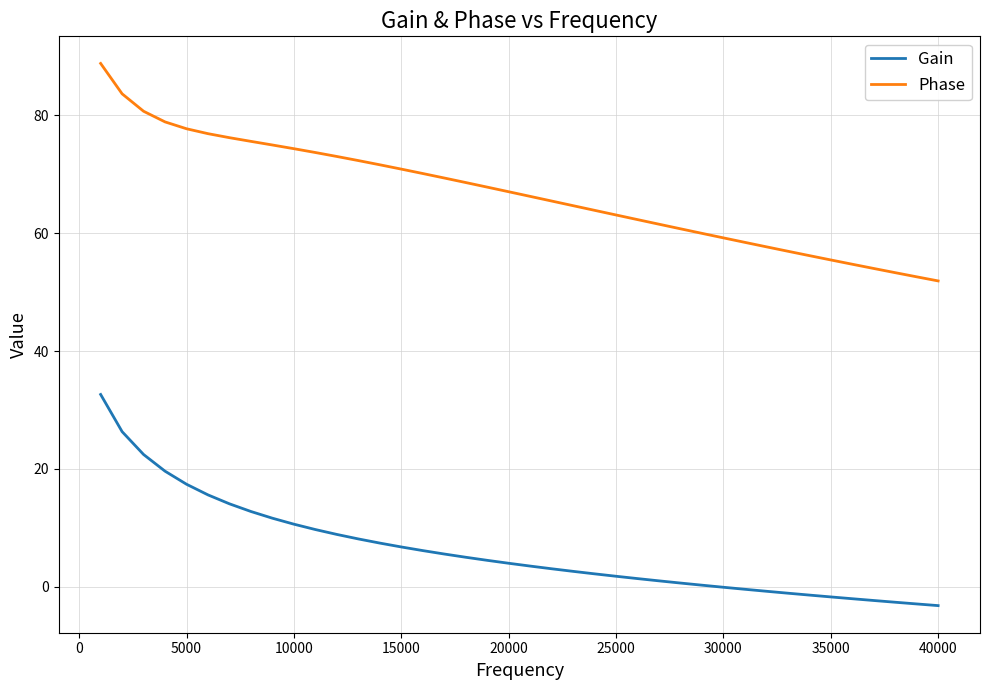

True or false: Phase and Gain cross at least once.

False